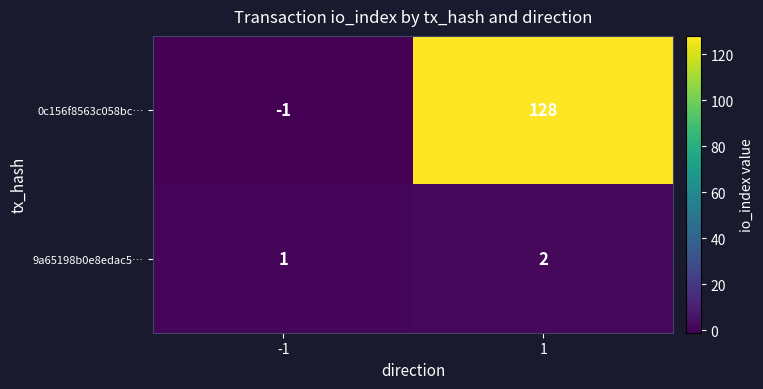

Reading left to right, list all the values displayed in this chart.

0c156f8563c058bc…: -1	128
9a65198b0e8edac5…: 1	2